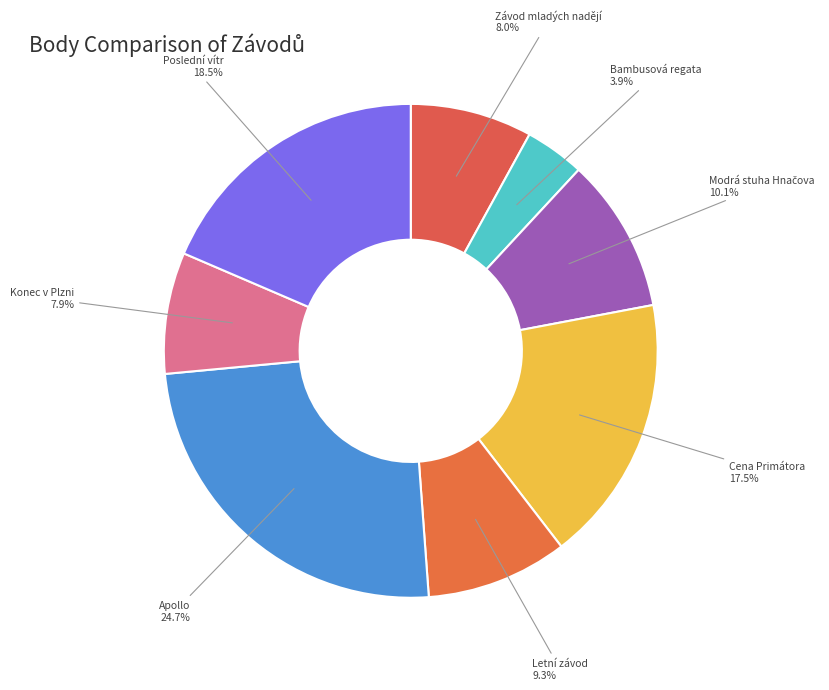

Combined, what portion of the pie is Poslední vítr and Závod mladých nadějí?

26.5%